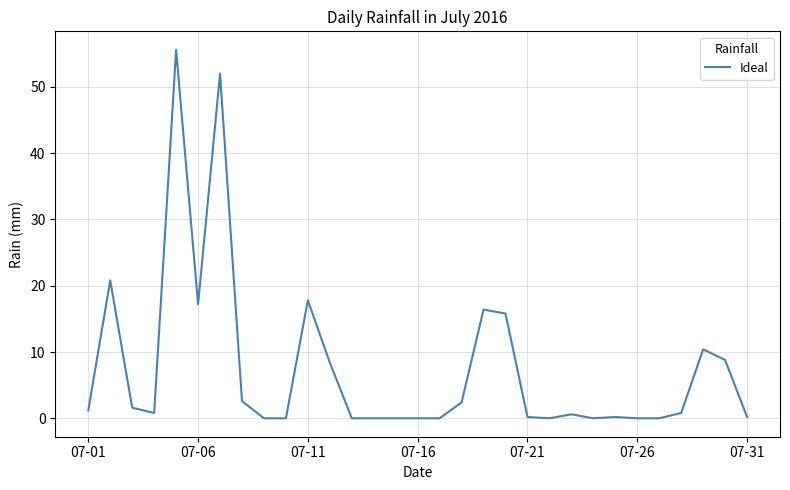

What is the maximum value shown in the chart?

55.6